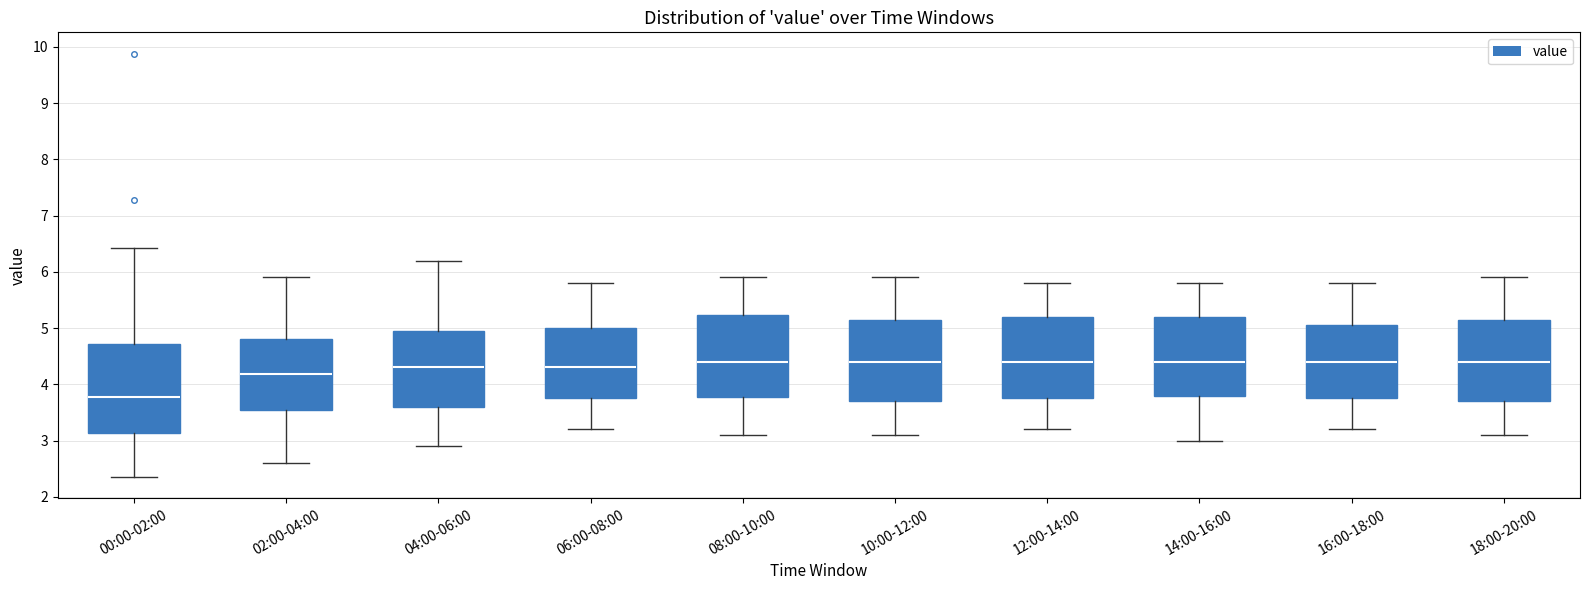

Reading left to right, transcribe this box plot: for each box, give where its median line is, the range the box spans, and where its two whiskers end, as read against the y-axis. The values are not printed on the chart, so give them approximately, as read against the axis.

00:00-02:00: median 3.8, box 3.1 to 4.7, whiskers 2.4 to 6.4
02:00-04:00: median 4.2, box 3.5 to 4.8, whiskers 2.6 to 5.9
04:00-06:00: median 4.3, box 3.6 to 5.0, whiskers 2.9 to 6.2
06:00-08:00: median 4.3, box 3.8 to 5.0, whiskers 3.2 to 5.8
08:00-10:00: median 4.4, box 3.8 to 5.2, whiskers 3.1 to 5.9
10:00-12:00: median 4.4, box 3.7 to 5.2, whiskers 3.1 to 5.9
12:00-14:00: median 4.4, box 3.8 to 5.2, whiskers 3.2 to 5.8
14:00-16:00: median 4.4, box 3.8 to 5.2, whiskers 3.0 to 5.8
16:00-18:00: median 4.4, box 3.8 to 5.1, whiskers 3.2 to 5.8
18:00-20:00: median 4.4, box 3.7 to 5.2, whiskers 3.1 to 5.9